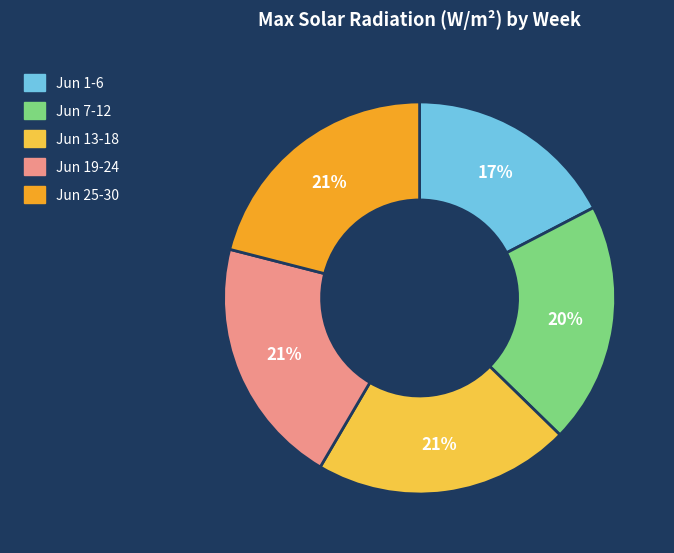

Is there a majority slice in this chart?

No